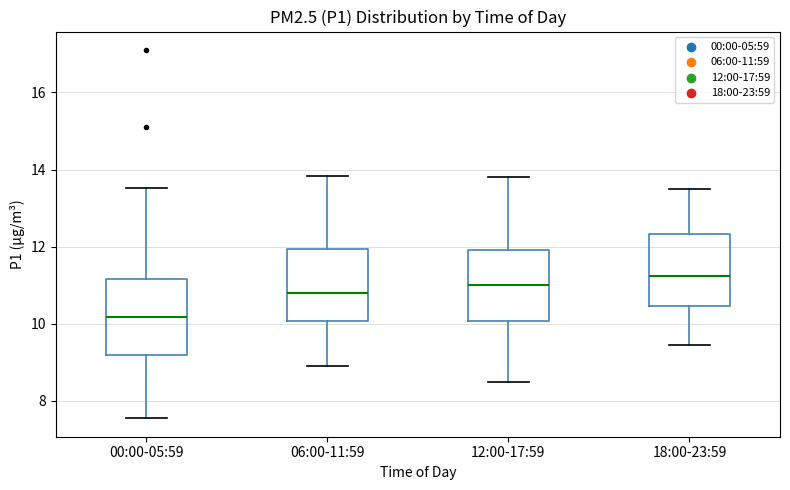

Which box's median line is the lowest?

00:00-05:59